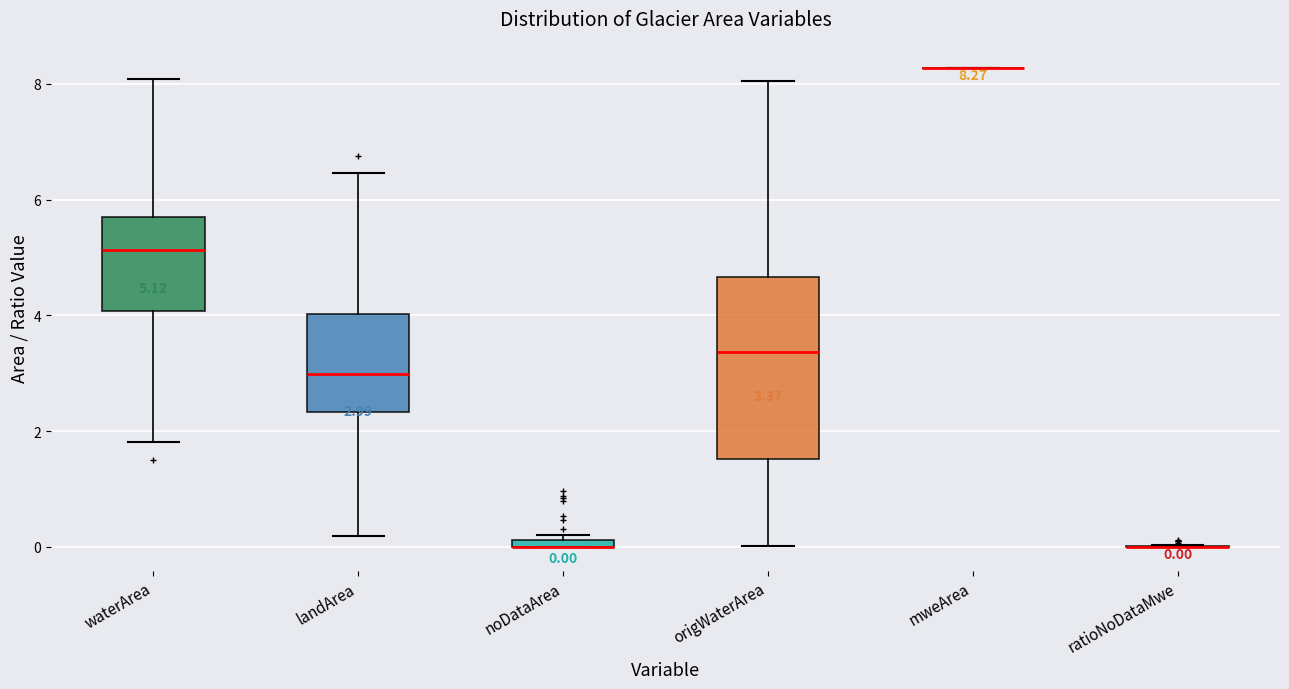

Comparing the boxes themselves (not the whiskers), which one is the tallest?

origWaterArea